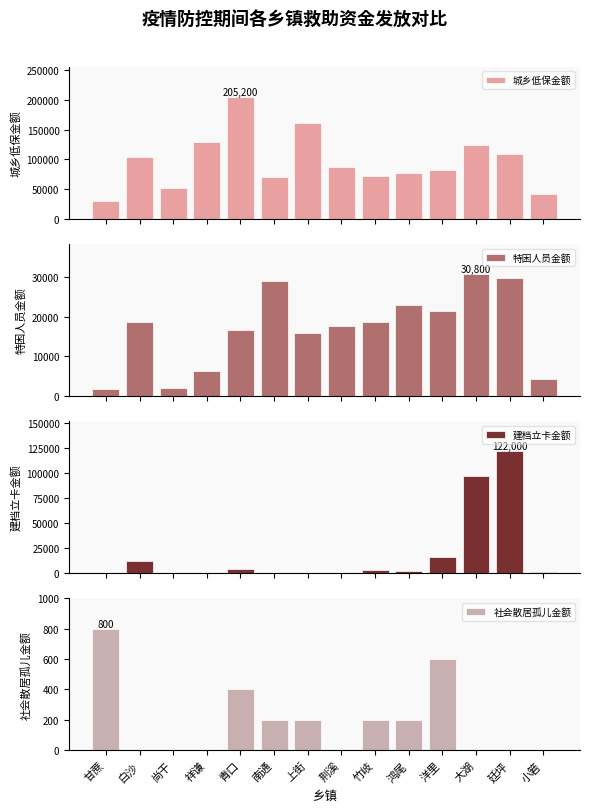

Reading left to right, what are all the values shown in this chart?

城乡低保金额: 29400	104800	52400	129400	205200	71200	161400	87800	72400	76600	81600	124800	109600	42000
特困人员金额: 1800	18600	2000	6200	16800	29000	15800	17800	18800	23000	21400	30800	29800	4200
建档立卡金额: 0	12200	0	0	4600	0	0	0	2800	1800	16200	97000	122000	800
社会散居孤儿金额: 800	0	0	0	400	200	200	0	200	200	600	0	0	0